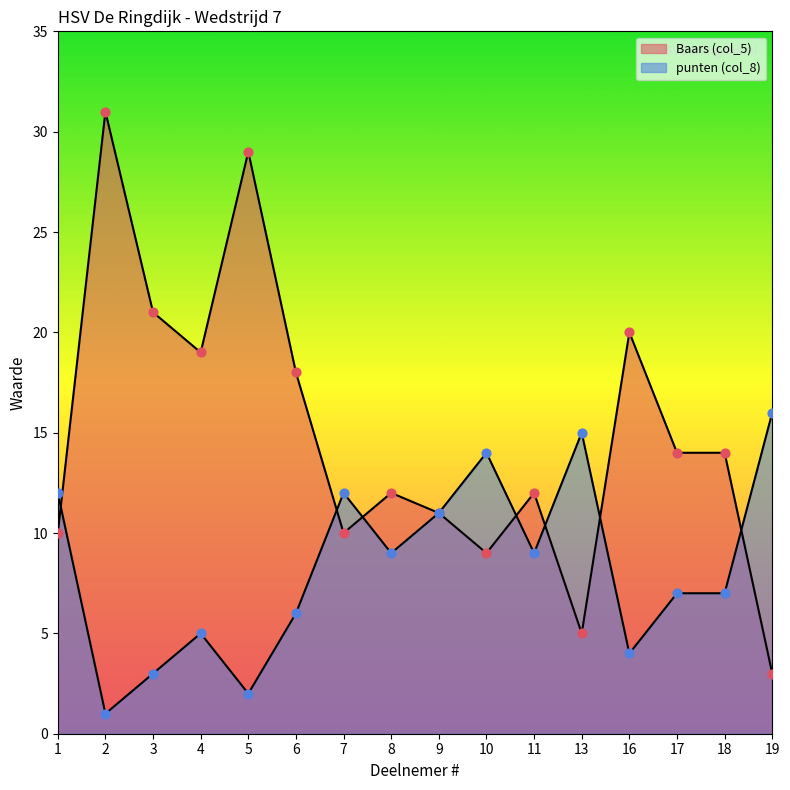

Which series has the largest Y range (max minus min)?

Baars (col_5)